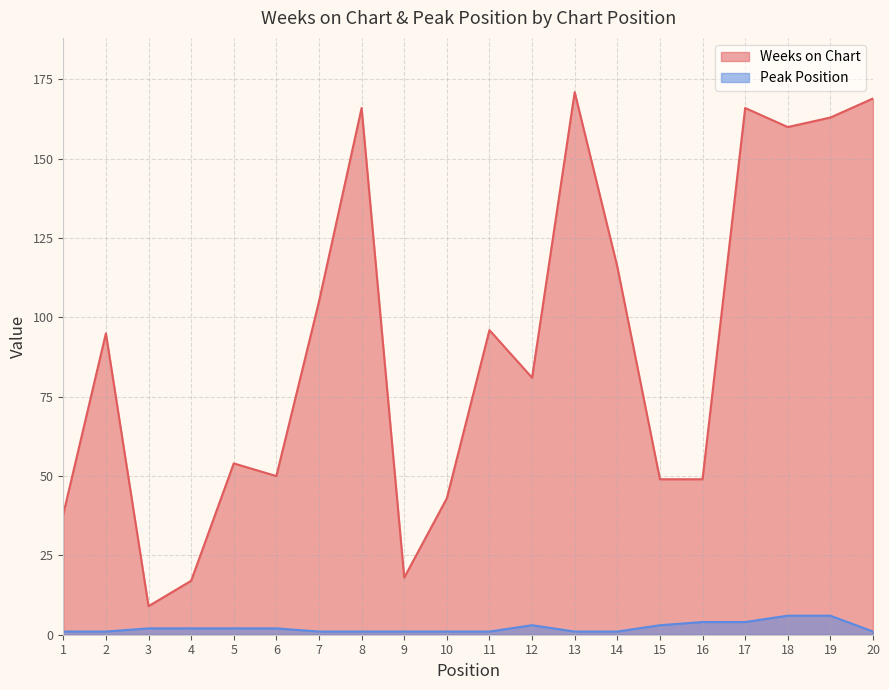

Where is the first local minimum for Weeks on Chart?

3